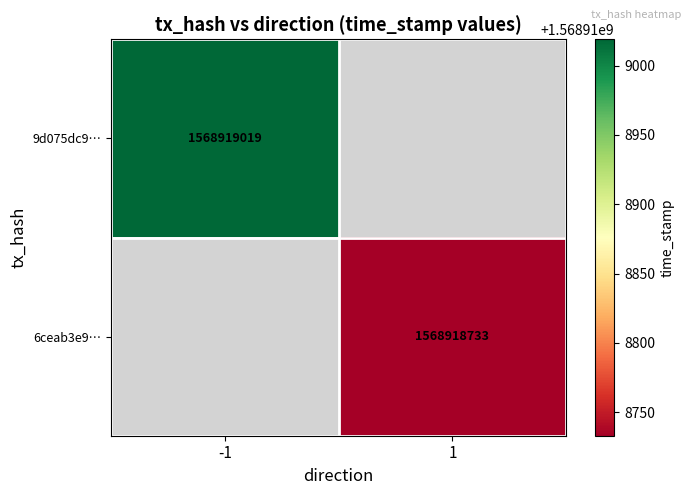

Reading left to right, what are all the values shown in this chart?

9d075dc99746f84acd6e9ccce9a6d18dd51a2f6: direction=-1	time_stamp=1568919019
6ceab3e97954b49cf5108ae9cebc46bf4afa44a: direction=1	time_stamp=1568918733